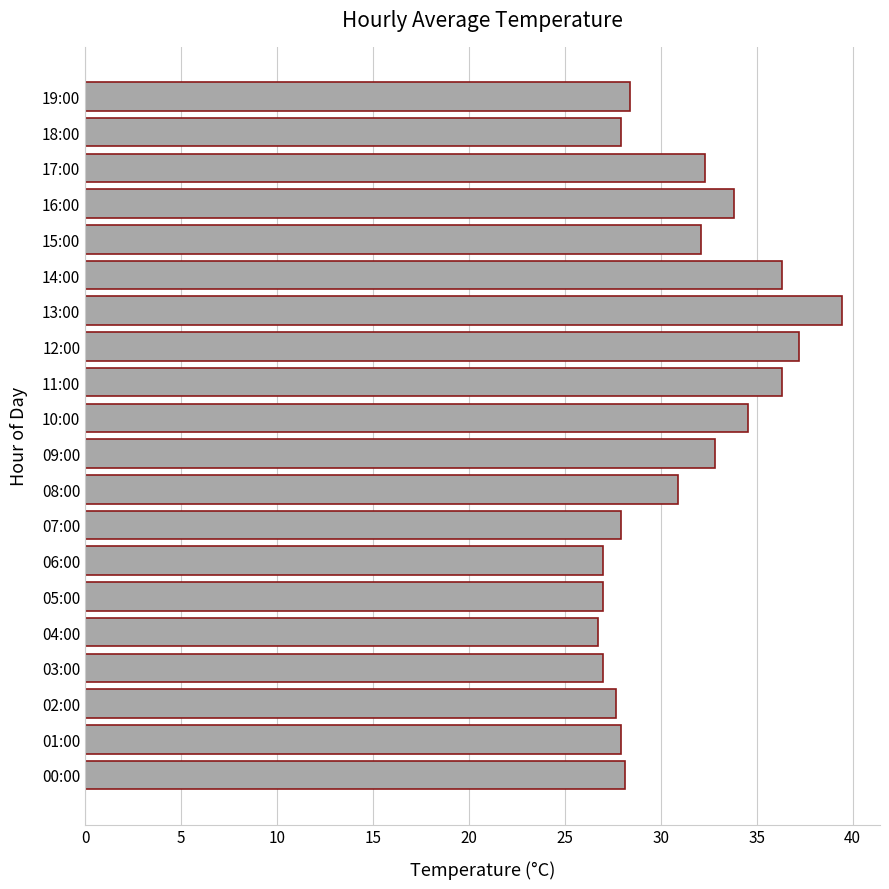

Is it true that the value at 03:00 is 27.0?

True